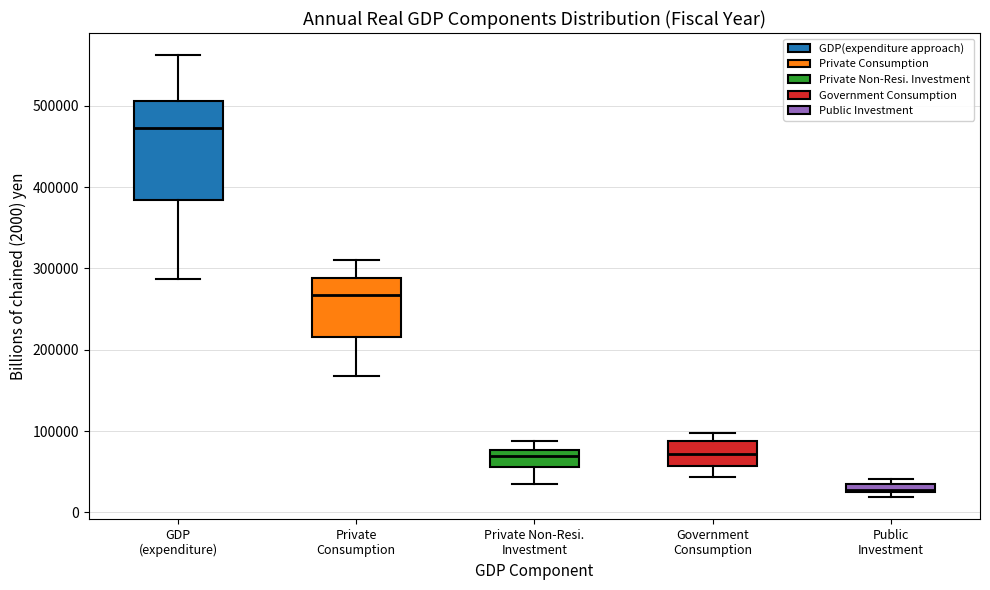

Where is the upper edge of the box for Public Investment on the y-axis? The values are not printed on the chart, so give them approximately, as read against the axis.

40000